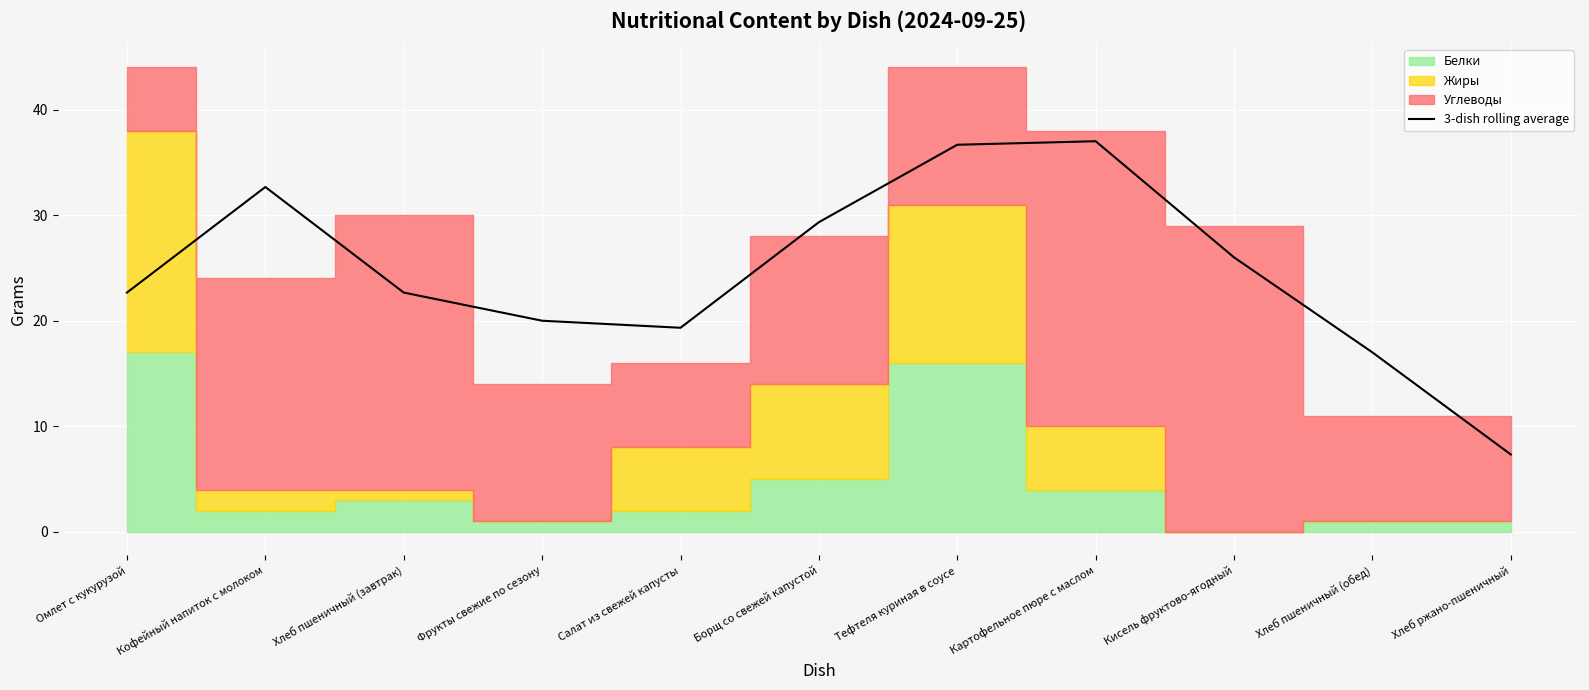

Read the value at Хлеб пшеничный (обед).

17.0